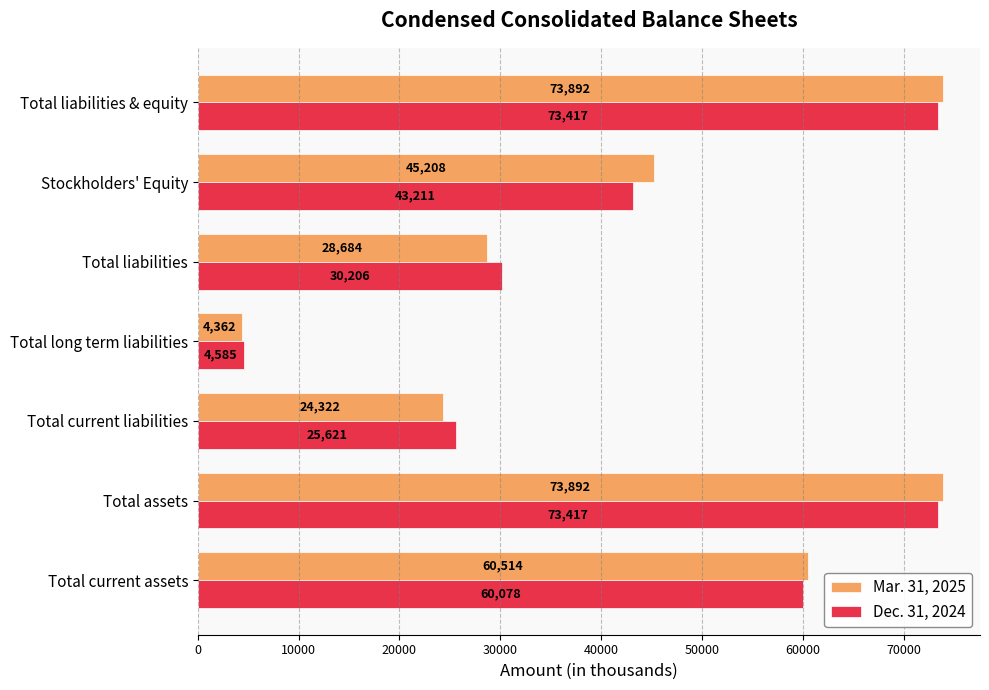

What is the difference between the highest and lowest values at Stockholders' Equity?

1997